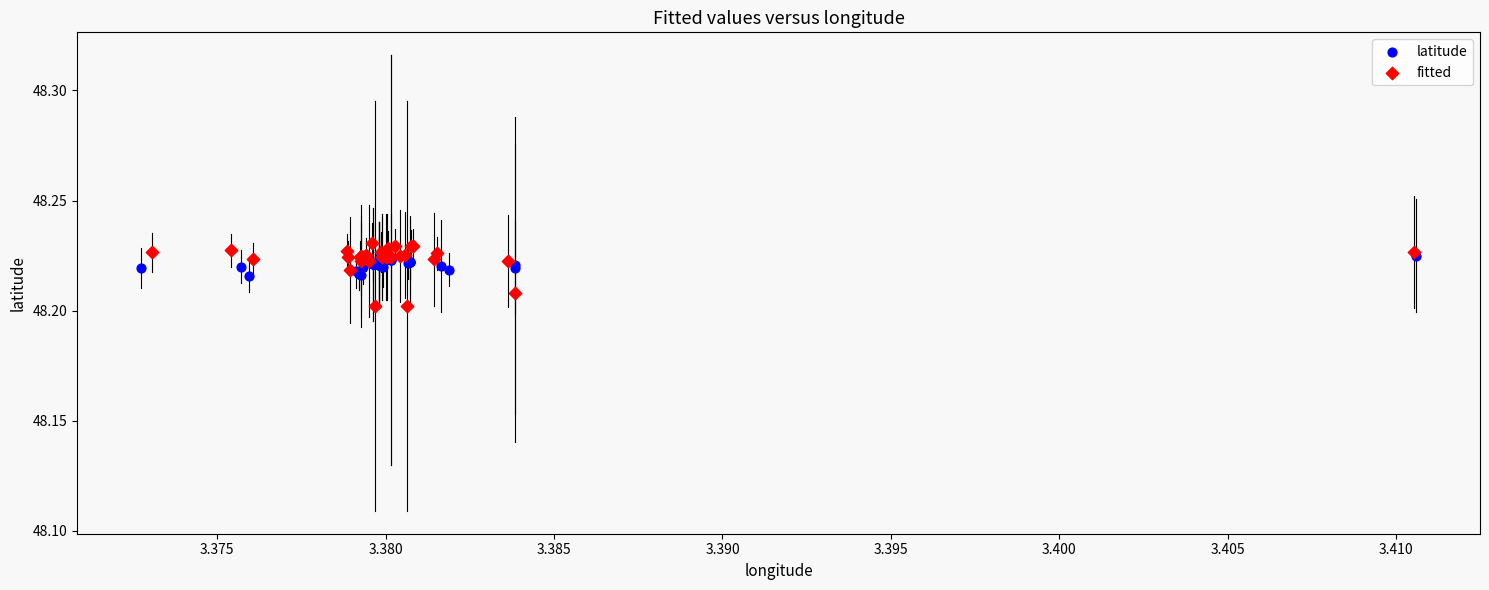

Which series contains the highest Y value?

fitted